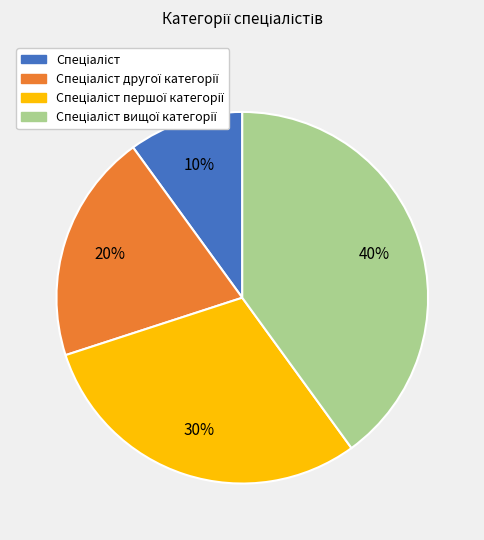

To the nearest percent, what is the average slice percentage?

25%